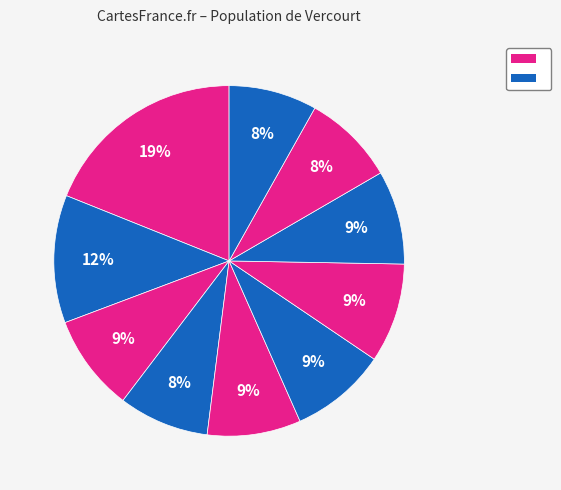

Count the number of slices in the pie.

10